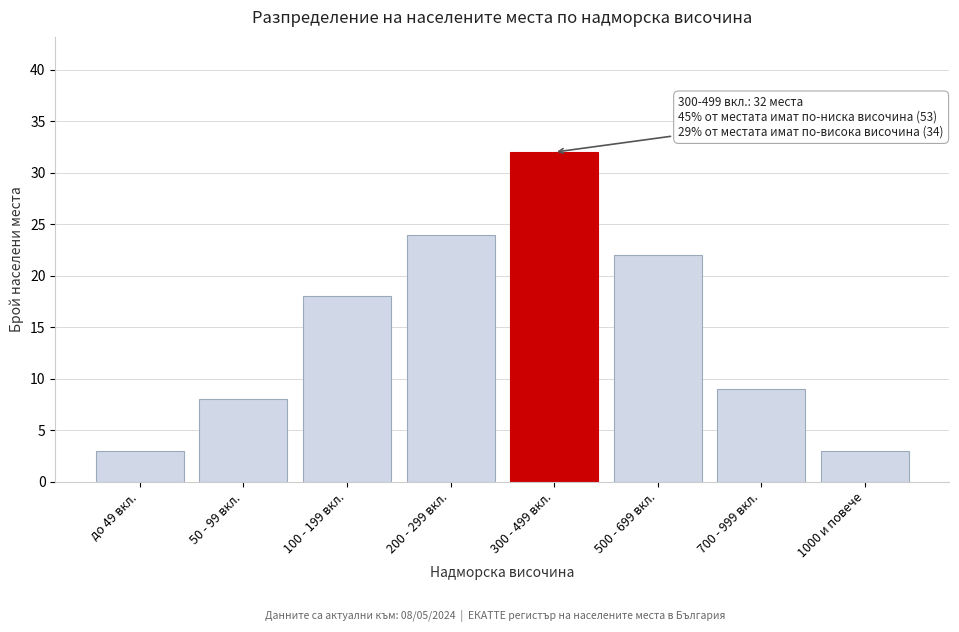

Reading left to right, list all the values displayed in this chart.

до 49 вкл.=3	50 - 99 вкл.=8	100 - 199 вкл.=18	200 - 299 вкл.=24	300 - 499 вкл.=32	500 - 699 вкл.=22	700 - 999 вкл.=9	1000 и повече=3